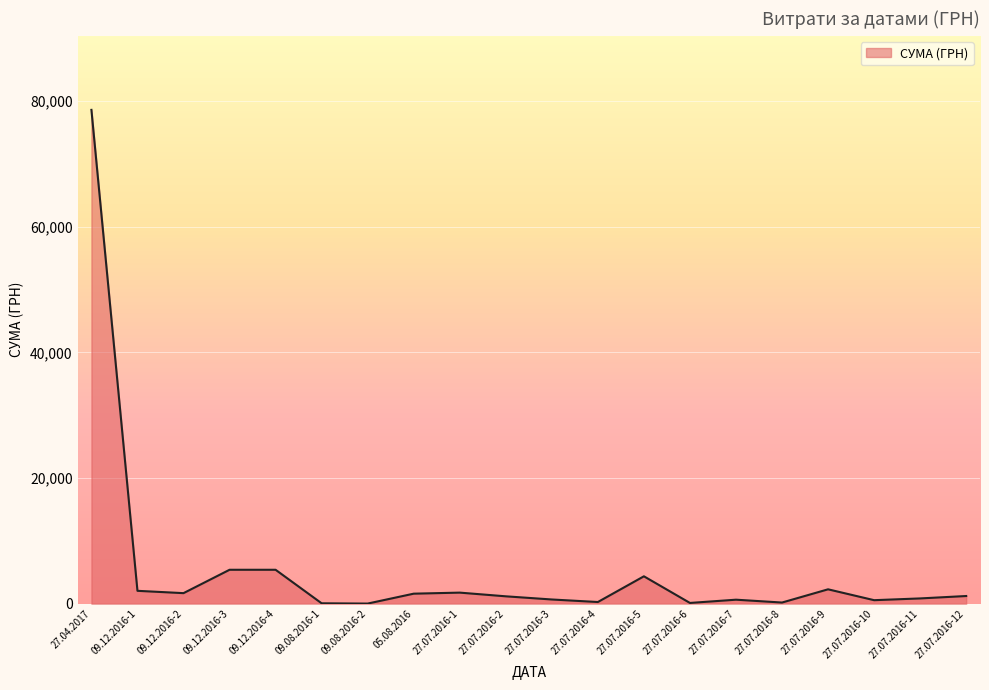

The value at 09.12.2016-3 is 5400.0. True or false?

True